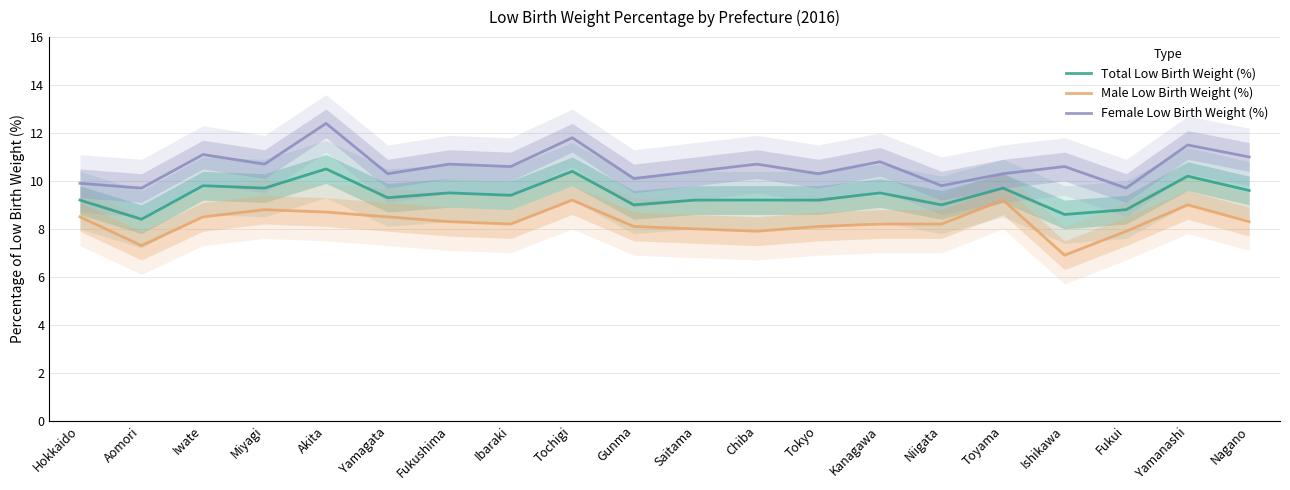

List the series in order of their peak value, lowest first.

Male Low Birth Weight (%), Total Low Birth Weight (%), Female Low Birth Weight (%)